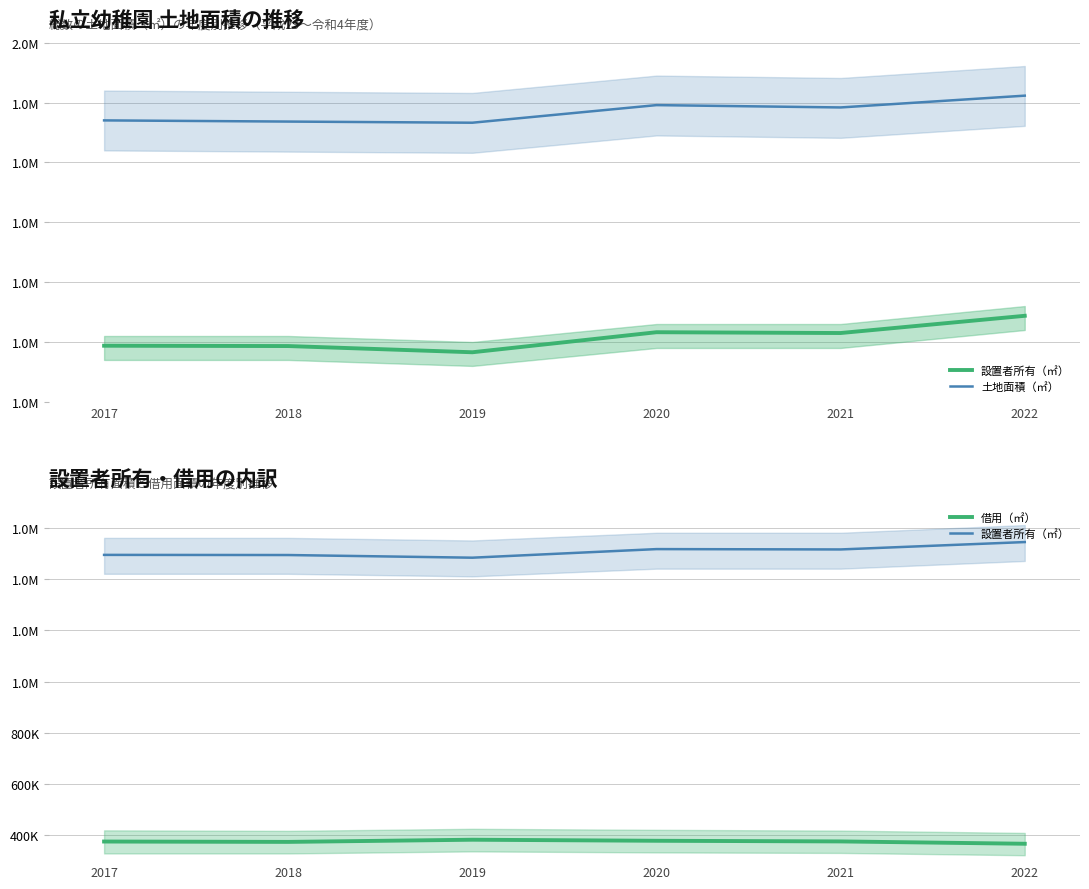

Reading left to right, extract all data points from this chart.

設置者所有（㎡）: 1493734	1493182	1482807	1516290	1514949	1543723
土地面積（㎡）: 1870154	1868186	1866279	1895680	1891783	1911483
借用（㎡）: 376420	375004	383472	379390	376834	367760